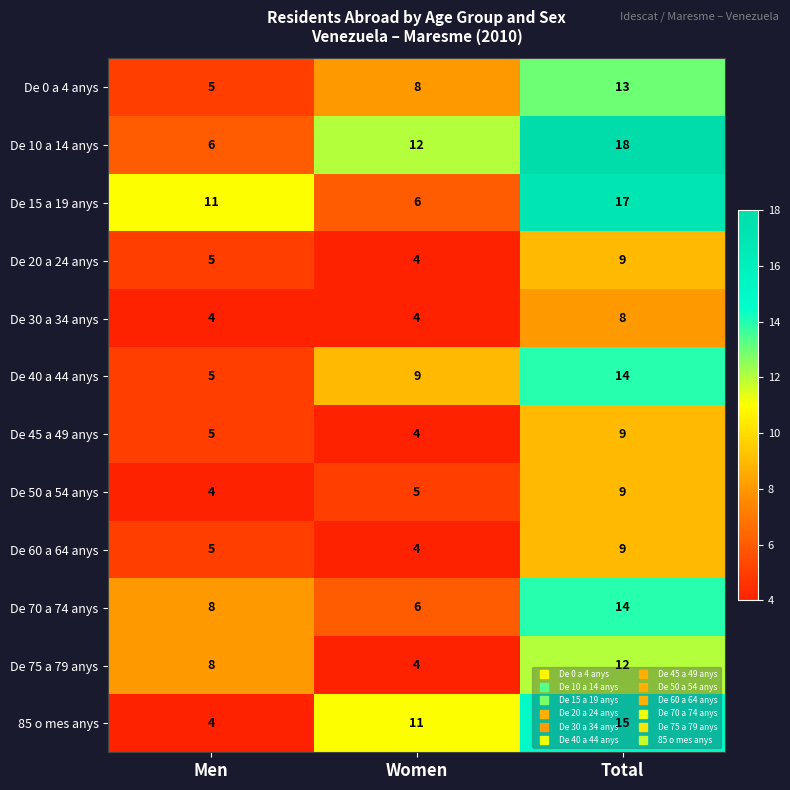

At which label is De 0 a 4 anys closest to 9?

Women